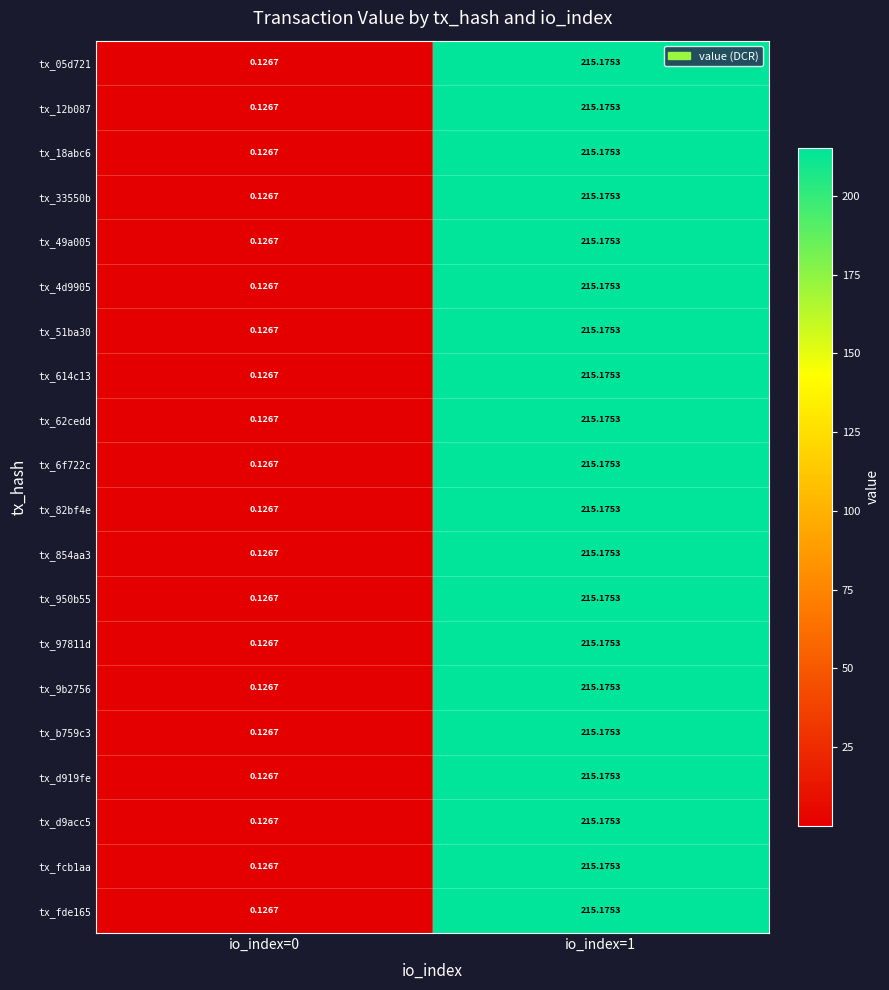

Is the value of tx_82bf4e at io_index=0 greater than the value of tx_51ba30 at io_index=1?

No